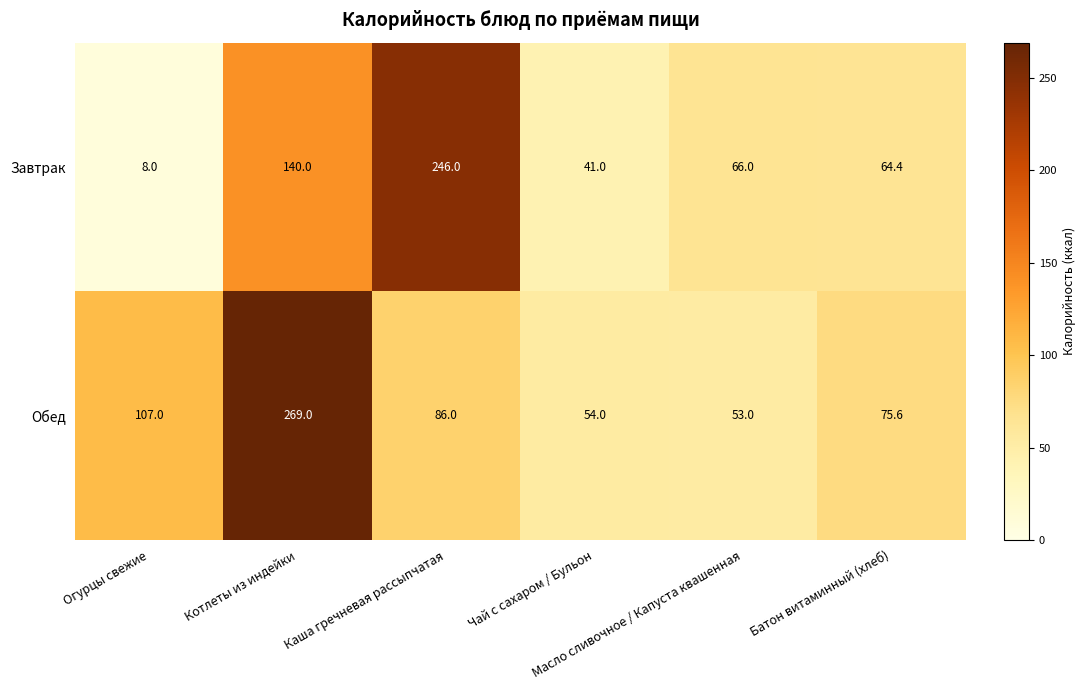

What is the spread (max minus min) of values at Батон витаминный (хлеб)?

11.2